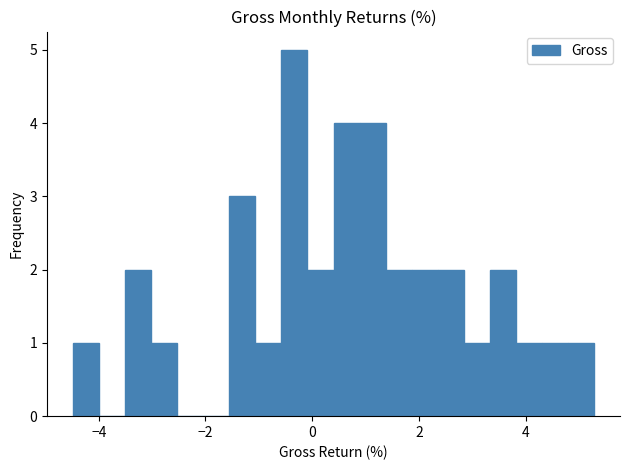

Read against the x-axis, roughly where is the centre of the tallest bar?

-0.4